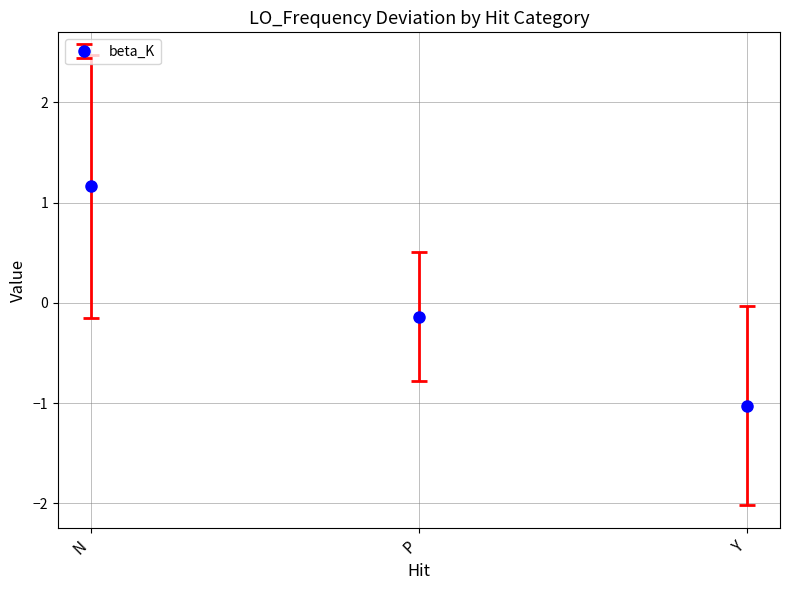

Reading right to left, what are all the values shown in this chart?

Y=-1.0	P=-0.1	N=1.2